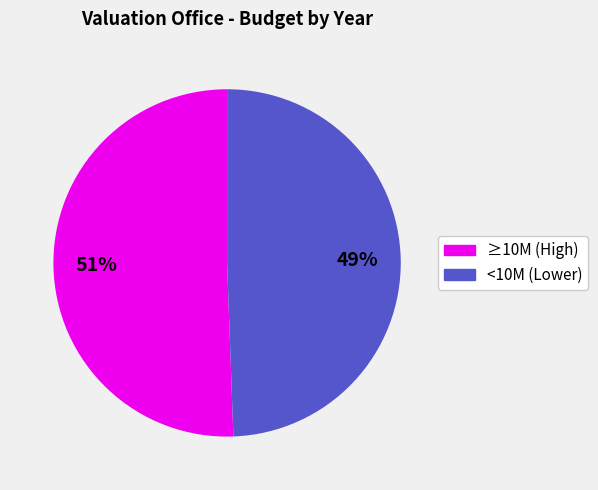

Is there any slice that represents more than half of the pie?

Yes